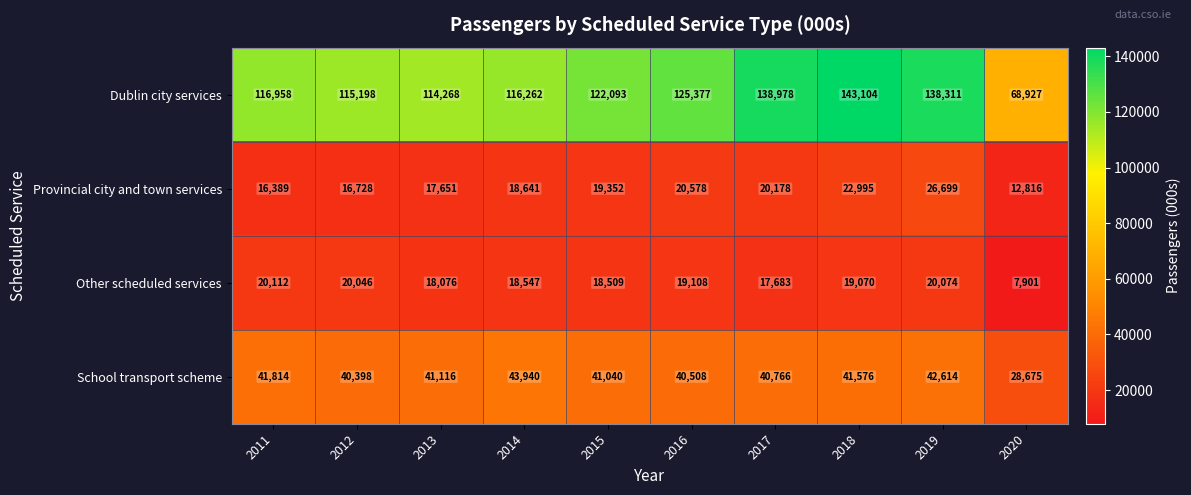

Which series has the largest total across all categories?

Dublin city services